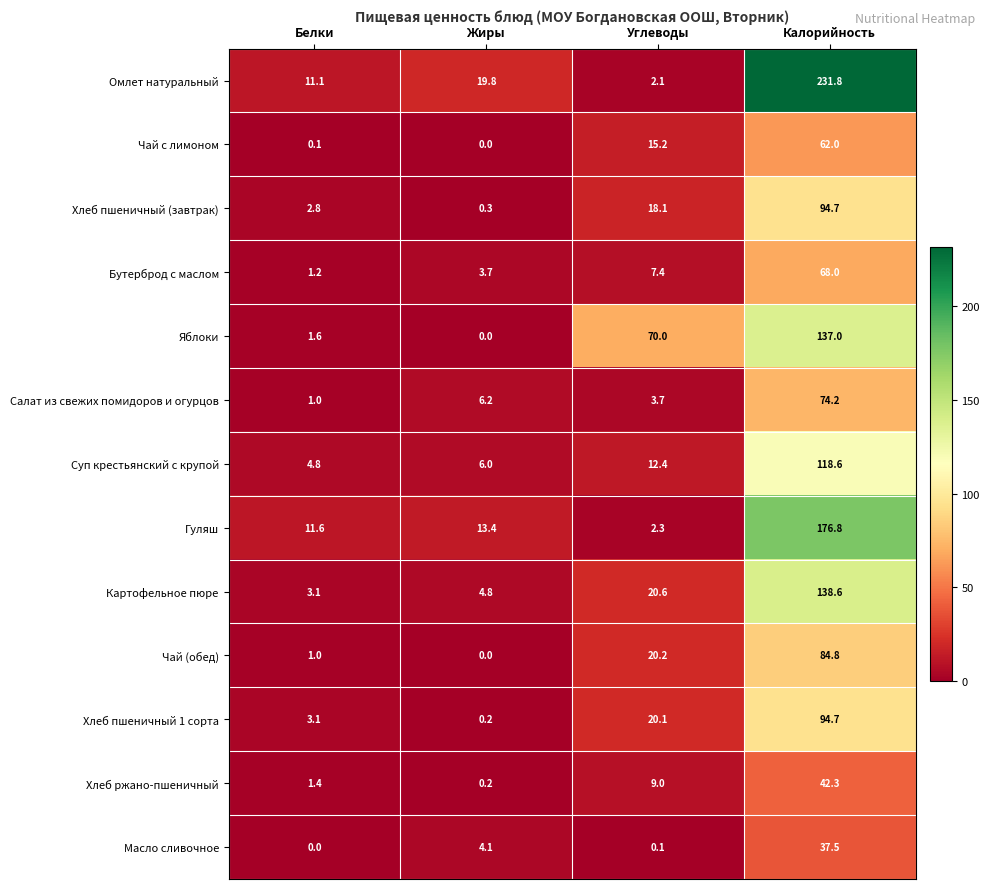

Which series has the largest total across all categories?

Омлет натуральный